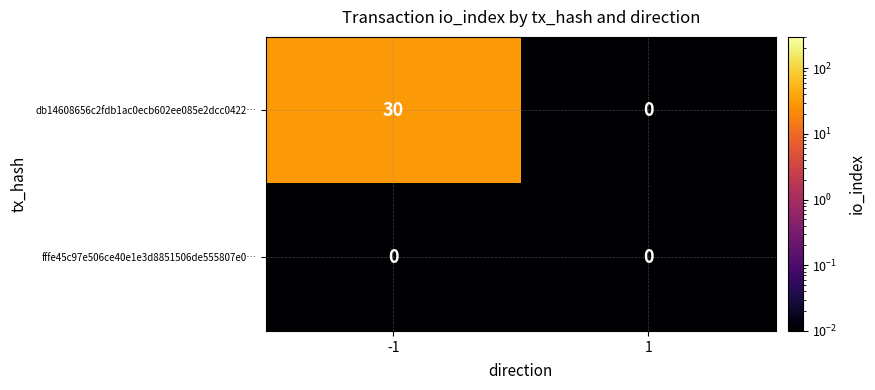

What is the average value of the db14608656c2fdb1ac0ecb602ee085e2dcc0422… series?

15